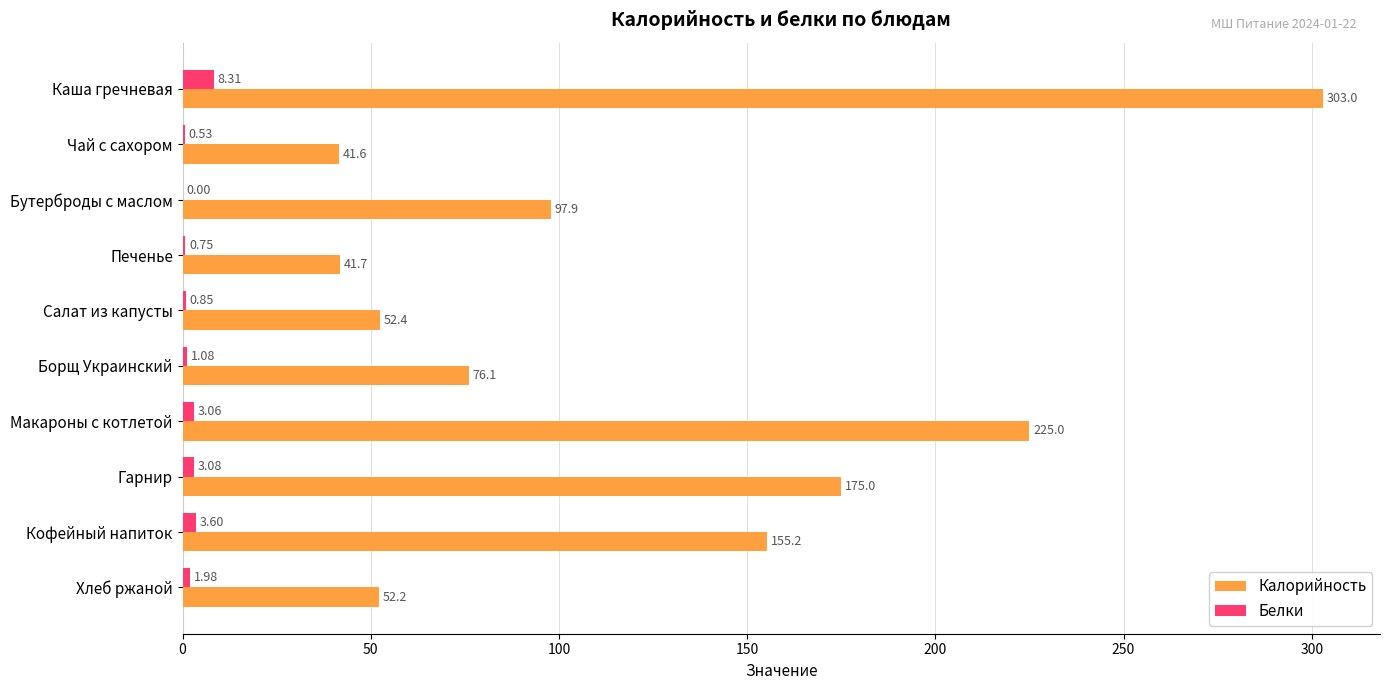

Where is Калорийность nearest to the value 172?

Гарнир